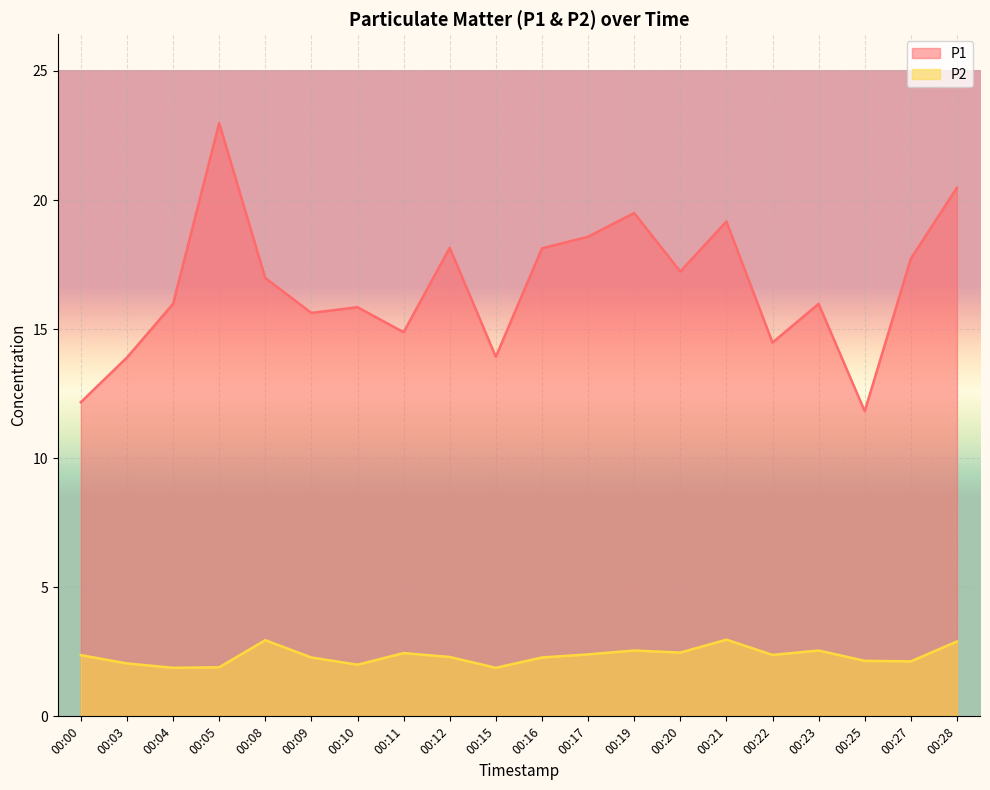

What is the spread (max minus min) of values at 00:03?

11.9